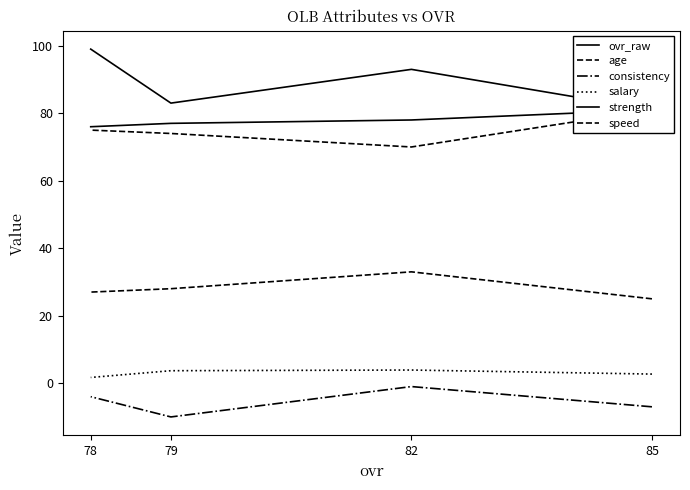

Which label corresponds to the largest value in the chart?

78